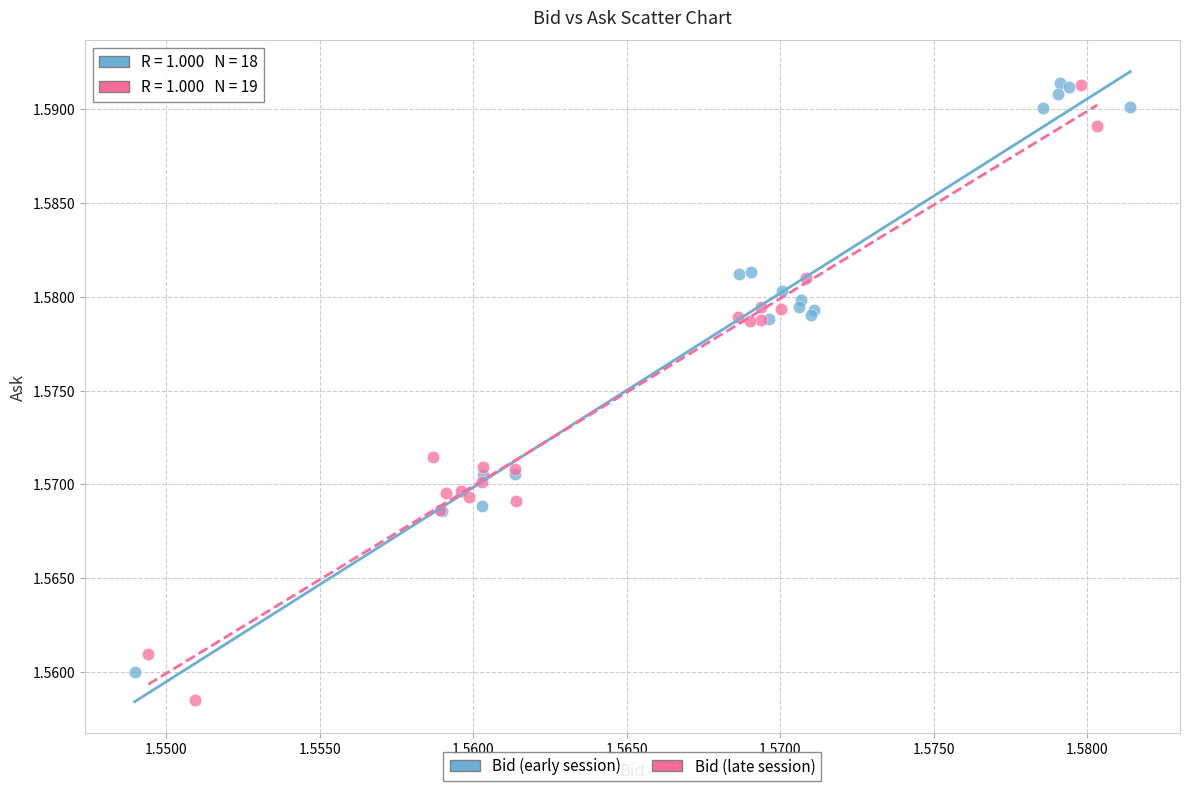

Which series contains the lowest Y value?

Bid (late session)